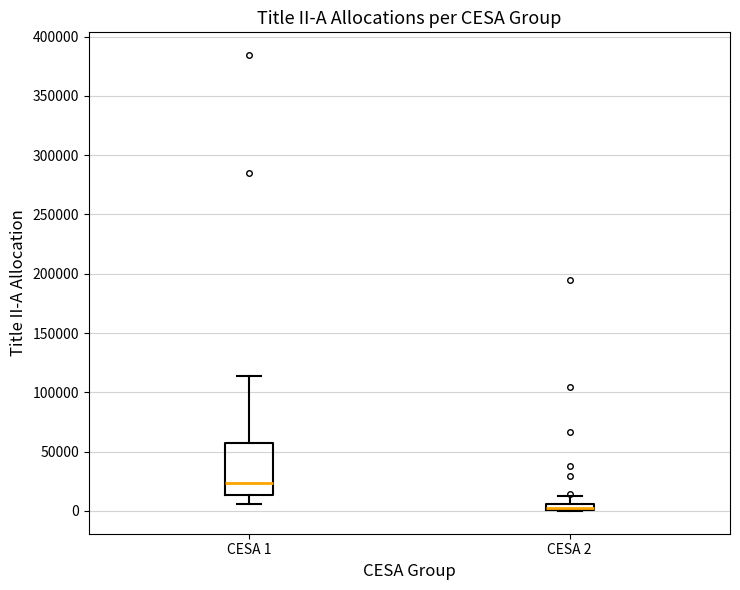

Where does the median line of the box for CESA 1 sit on the y-axis? The values are not printed on the chart, so give them approximately, as read against the axis.

25000